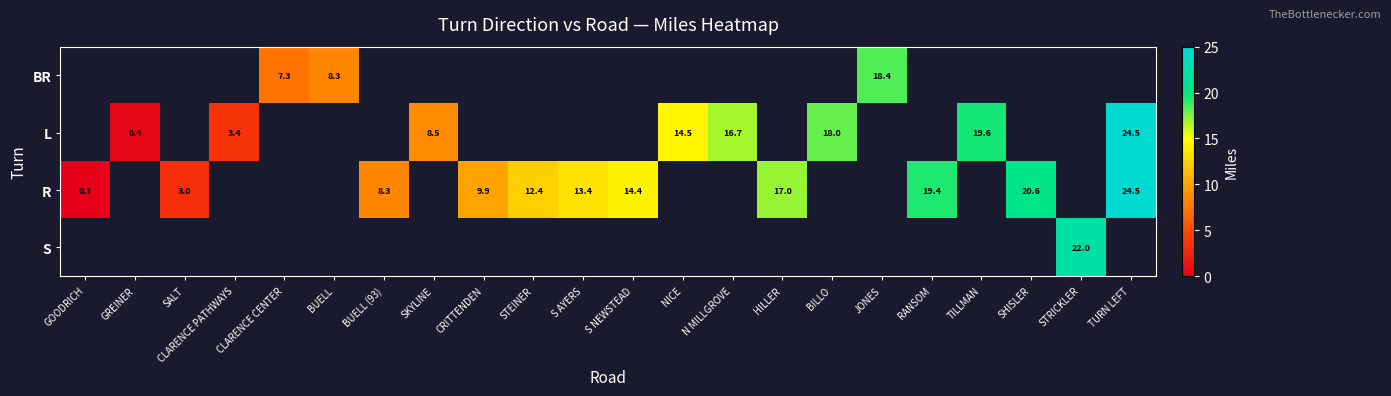

True or false: BR has a value of 8.3 at BUELL.

True